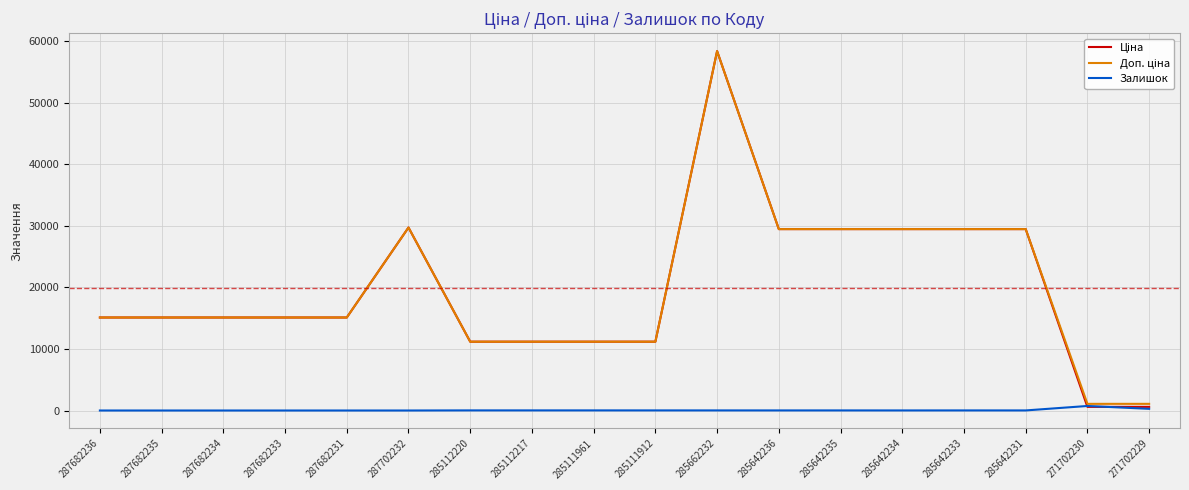

Is it true that Залишок equals 17.0 at 285111961?

True